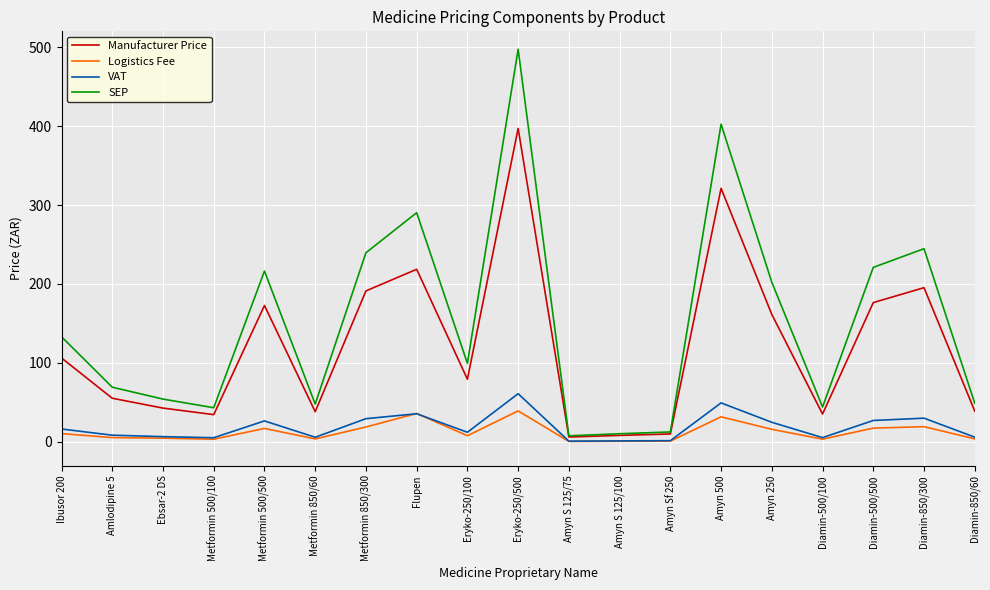

The value of Manufacturer Price at Metformin 850/300 is 191.2. True or false?

True